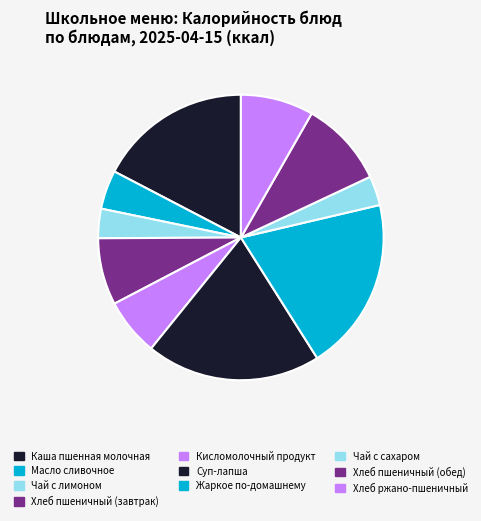

What percentage is the Кисломолочный продукт slice, to the nearest percent?

7%